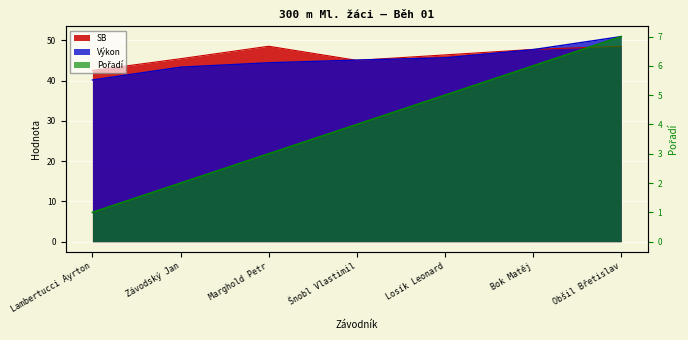

Reading left to right, what are all the values shown in this chart?

Pořadí: Lambertucci Ayrton=1.0	Závodský Jan=2.0	Marghold Petr=3.0	Šnobl Vlastimil=4.0	Losík Leonard=5.0	Bok Matěj=6.0	Obšil Břetislav=7.0
Výkon: Lambertucci Ayrton=40.1	Závodský Jan=43.3	Marghold Petr=44.4	Šnobl Vlastimil=45.1	Losík Leonard=45.6	Bok Matěj=47.7	Obšil Břetislav=50.9
SB: Lambertucci Ayrton=42.5	Závodský Jan=45.4	Marghold Petr=48.5	Šnobl Vlastimil=45.0	Losík Leonard=46.4	Bok Matěj=47.7	Obšil Břetislav=48.5